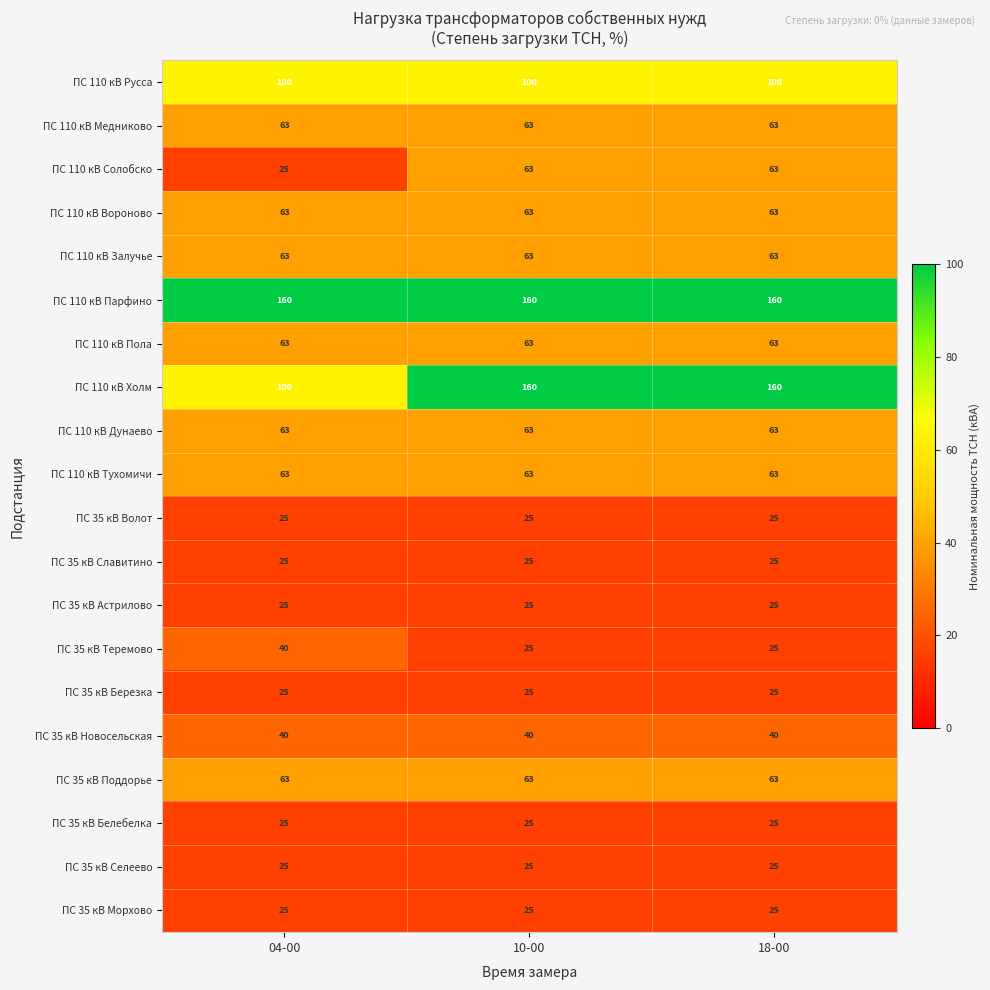

The ПС 35 кВ Белебелка series shows 25 at 18-00. True or false?

True